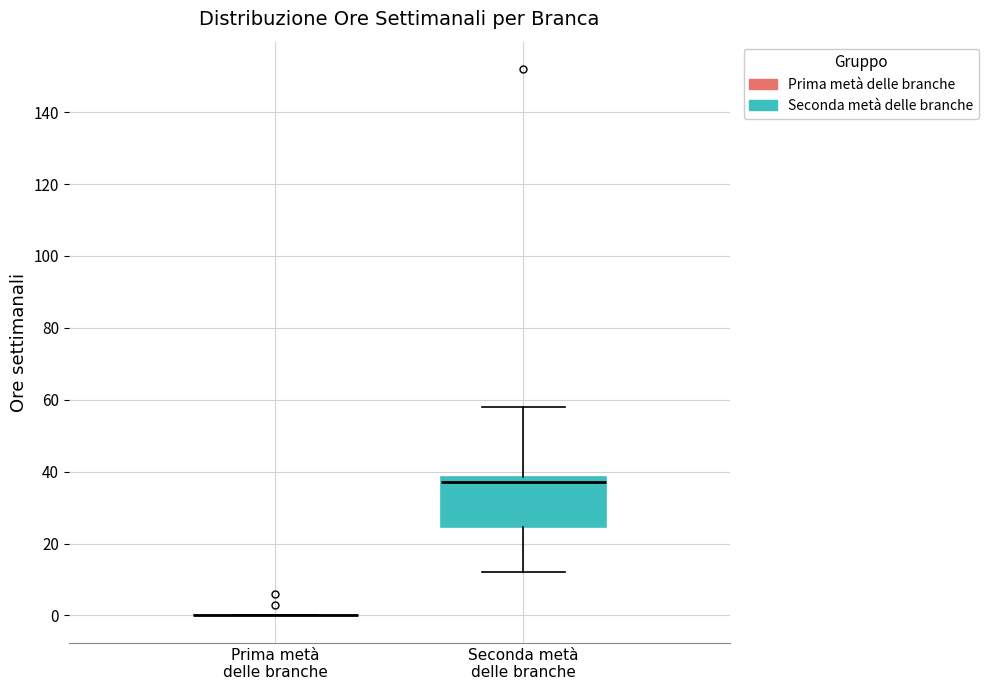

Which box is the tallest, from its lower edge to its upper edge?

Seconda metà delle branche